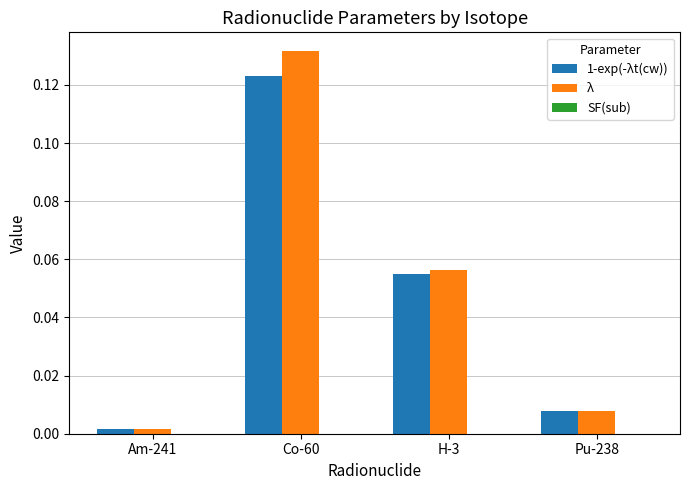

At which label does λ reach its peak?

Co-60